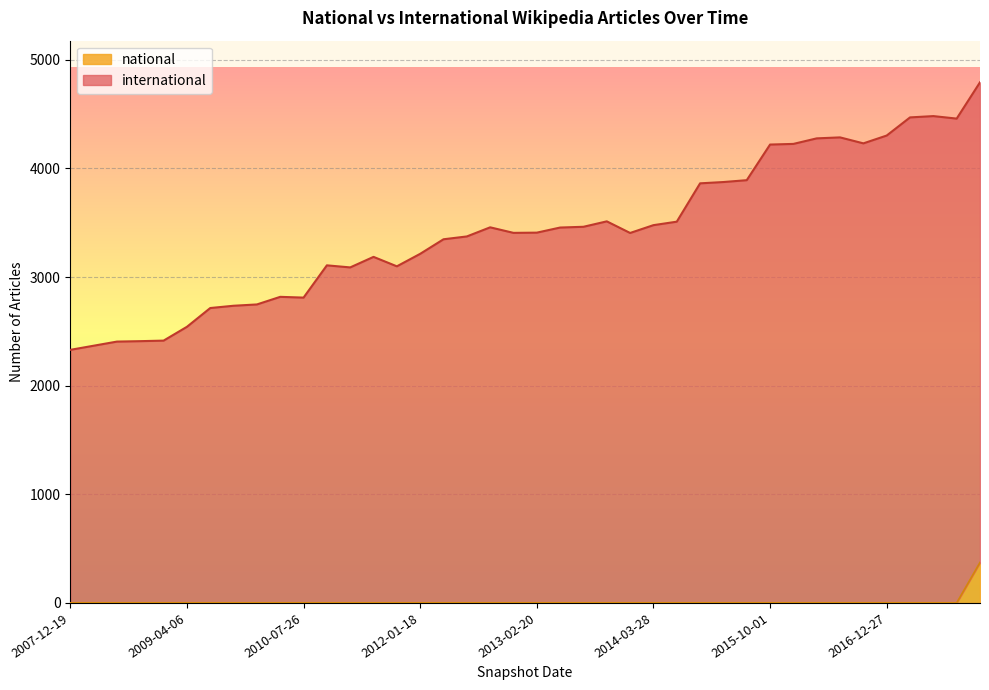

In international, how many points are higher than both neighbors (excluding endpoints)?

7